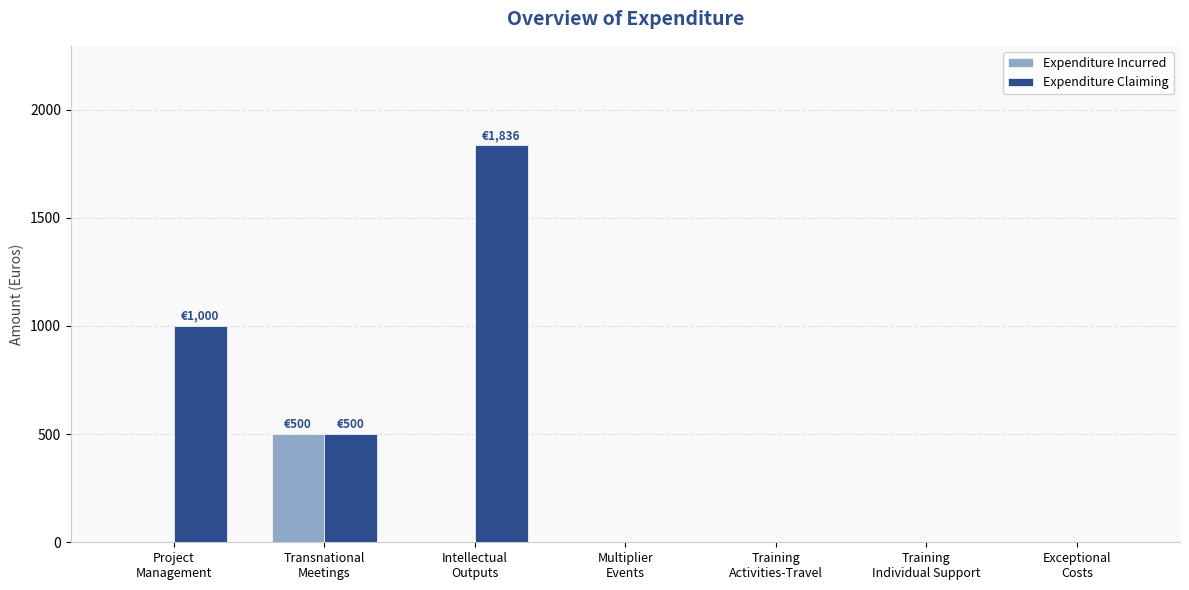

What is the sum of all Expenditure Incurred values?

500.0